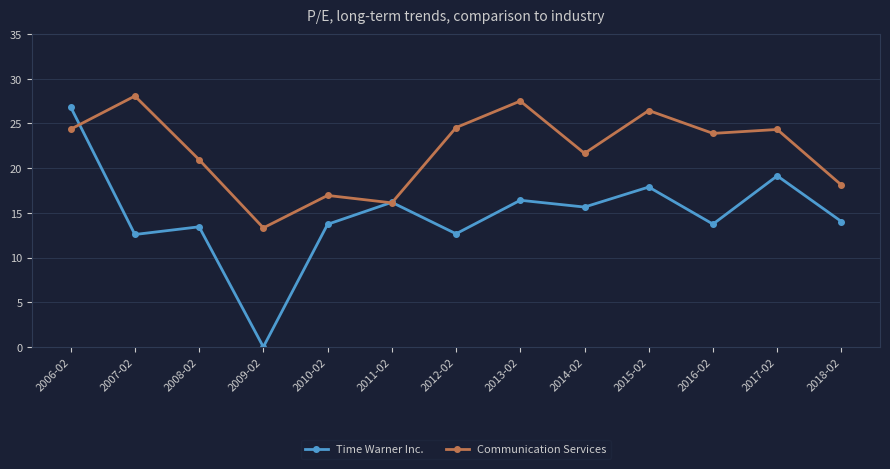

What is the label of the 4th point from the left?

2009-02